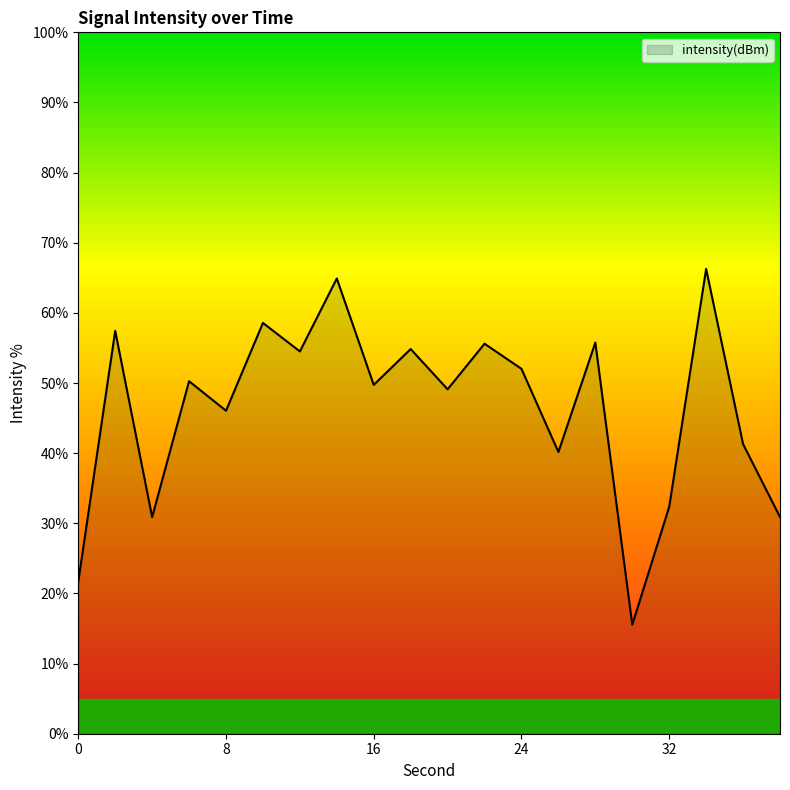

What is the maximum value shown in the chart?

66.3